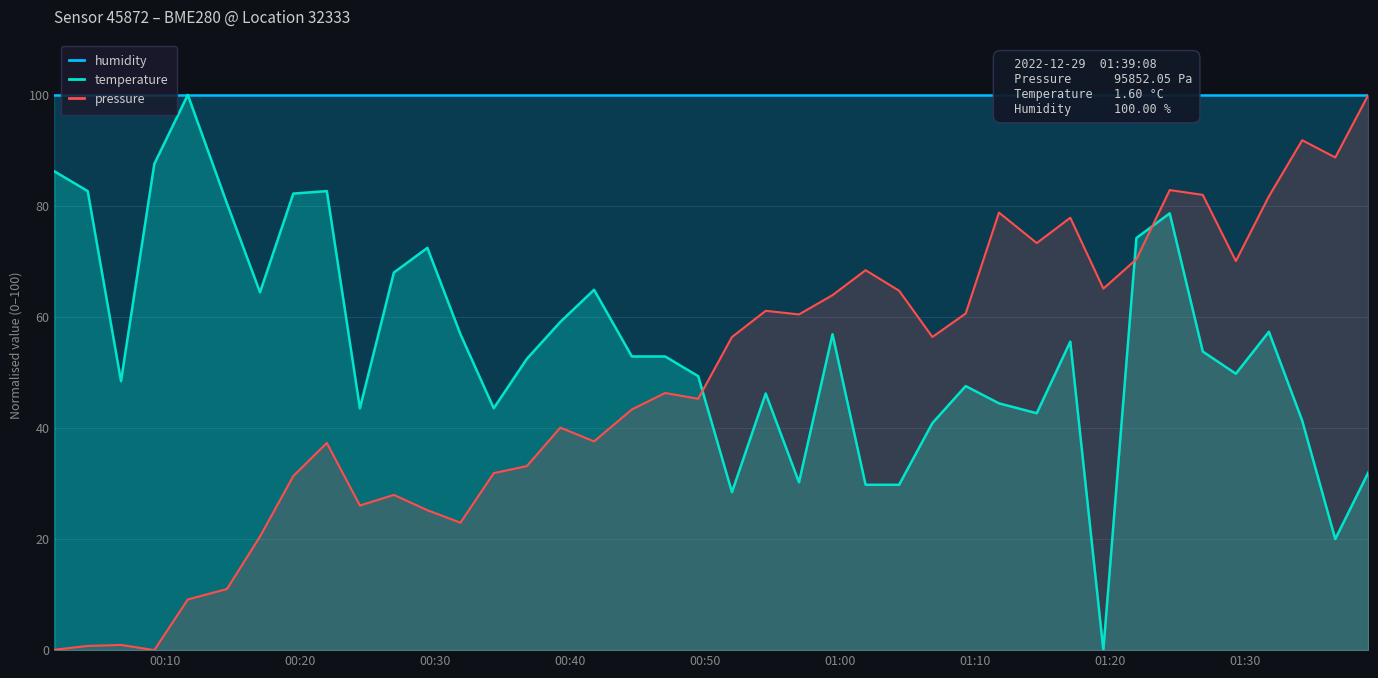

How many lines are shown in the chart?

3